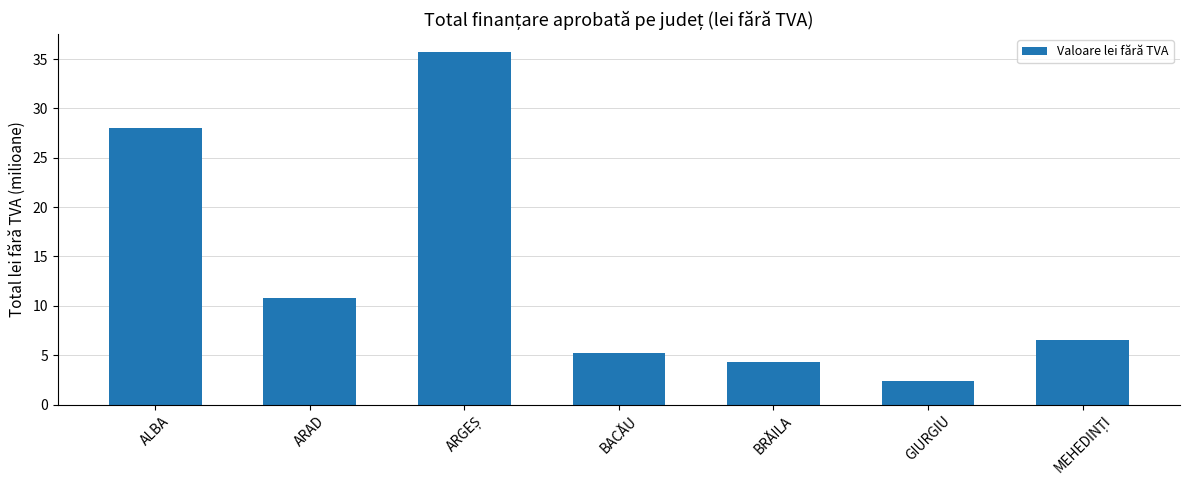

Reading left to right, transcribe all the data shown in this chart.

28.0	10.8	35.7	5.2	4.3	2.4	6.6